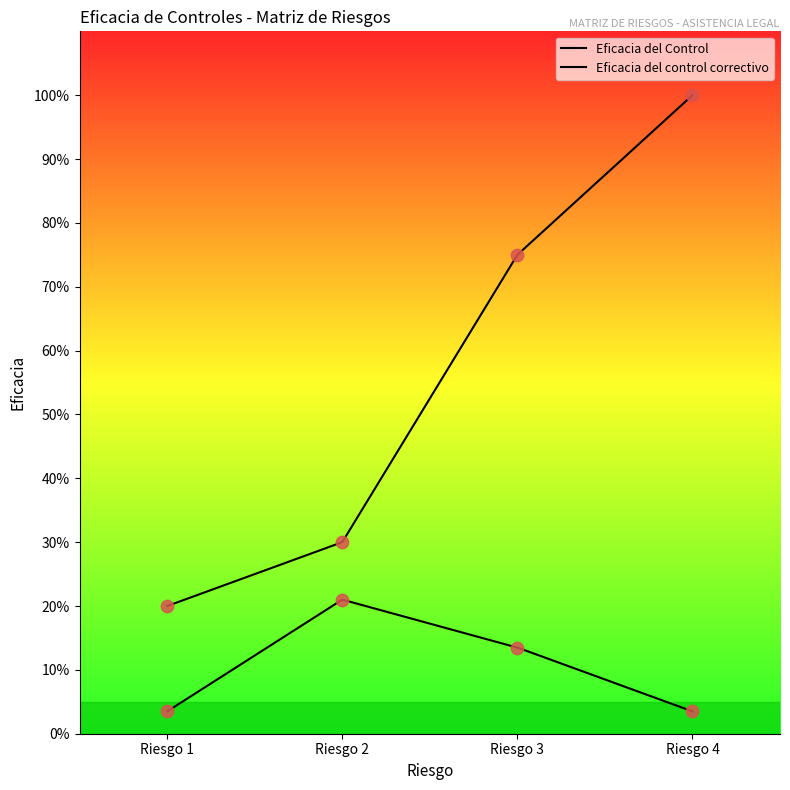

Which series reaches the maximum Y coordinate?

Eficacia del Control